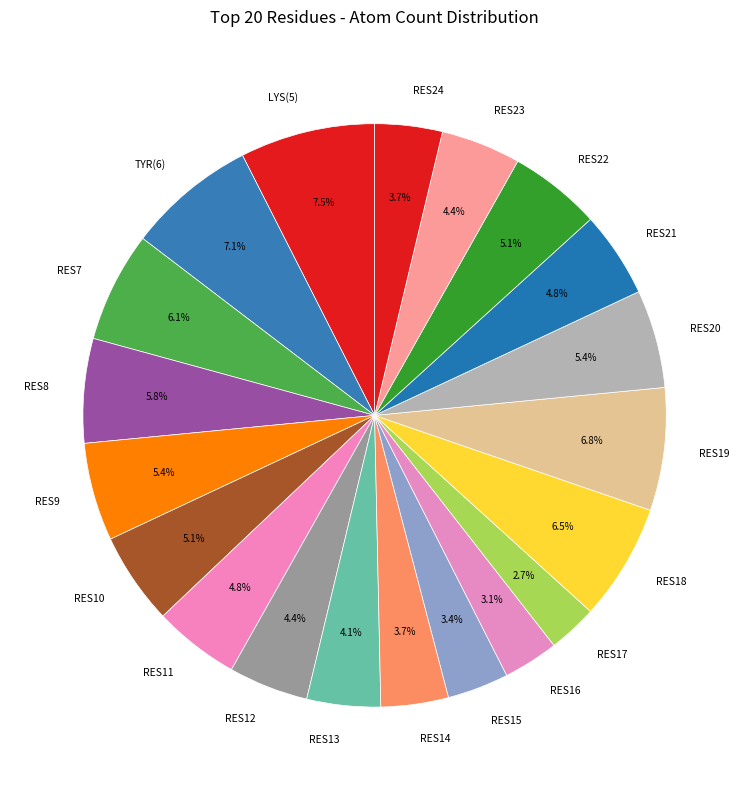

What percentage is NOT represented by RES14?

96.3%